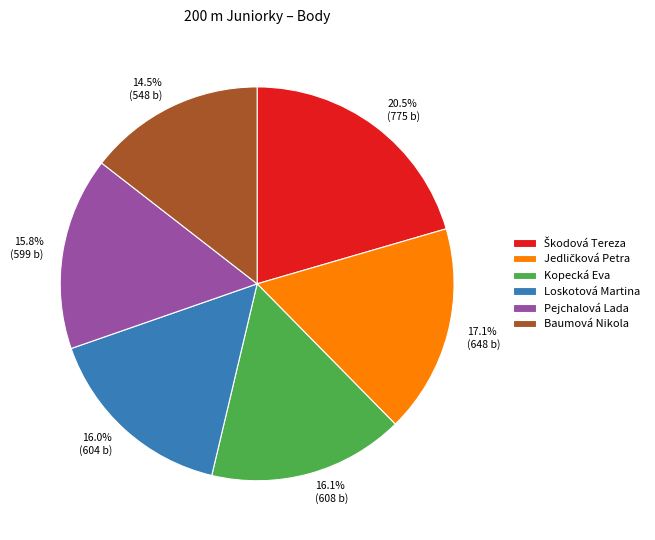

Does 20.5% (775 b) account for over 50% of the chart?

No